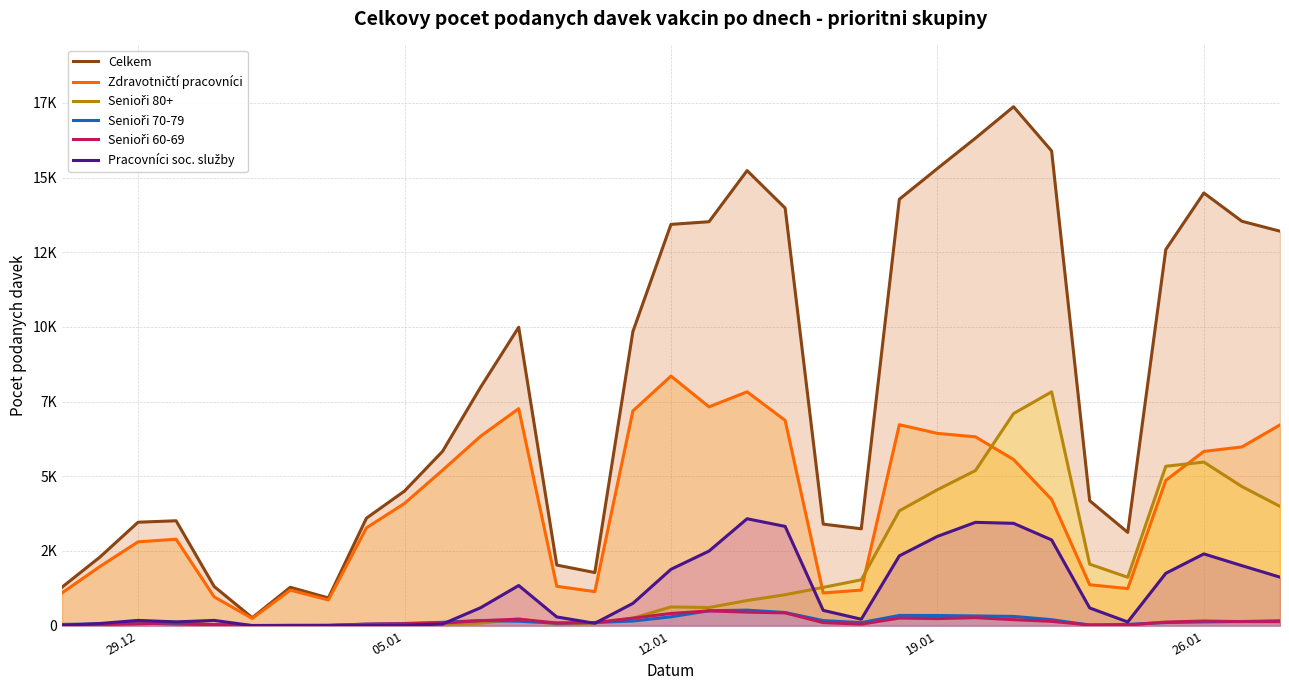

Does the chart display data point markers on the line(s)?

No